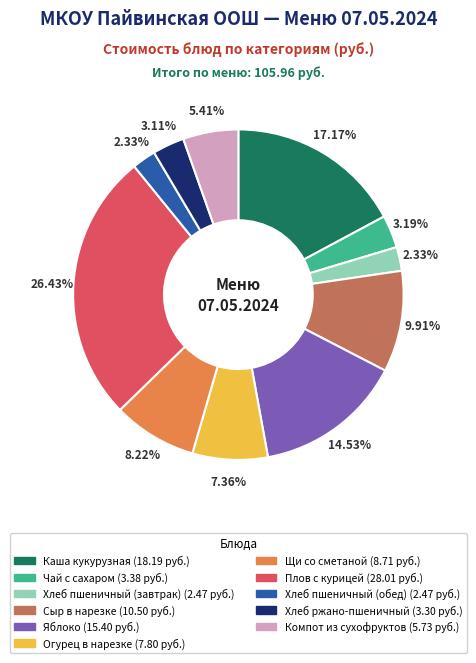

Which slice is the largest?

Плов с курицей